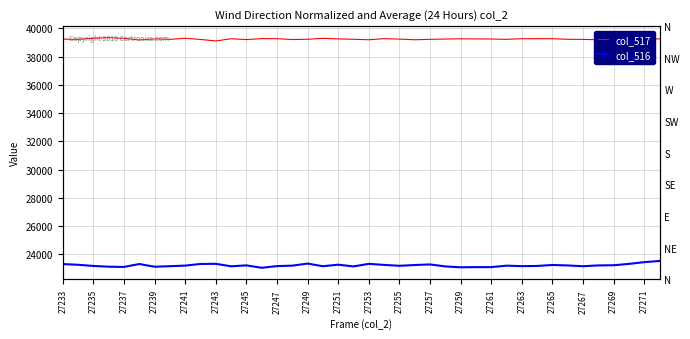

The value of col_516 at 27239 is 23117. True or false?

True